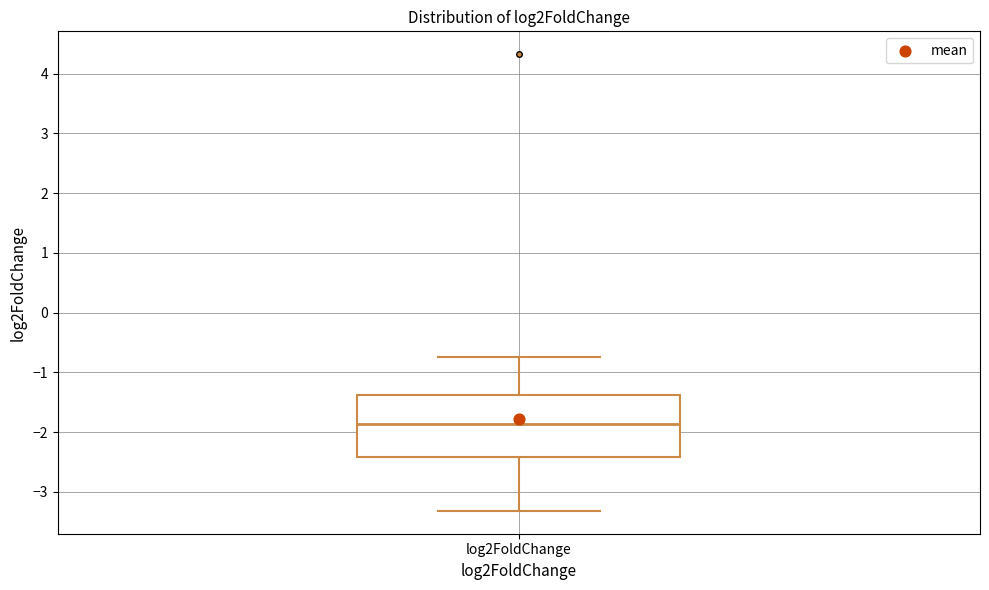

Transcribe this box plot: give where the median line is, the range the box spans, and where the two whiskers end, as read against the y-axis. The values are not printed on the chart, so give them approximately, as read against the axis.

median -1.9, box -2.4 to -1.4, whiskers -3.3 to -0.7